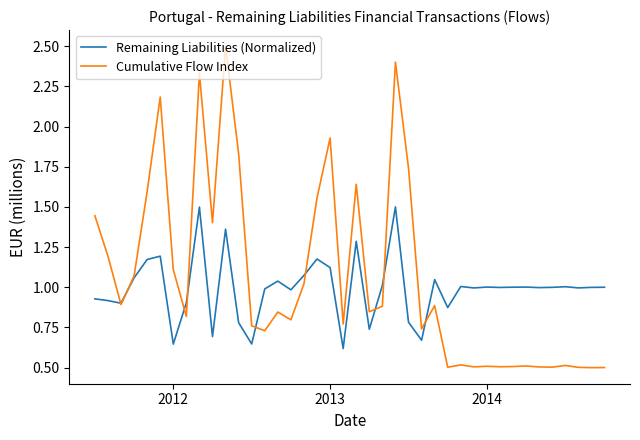

What is the maximum value for Cumulative Flow Index?

2.5